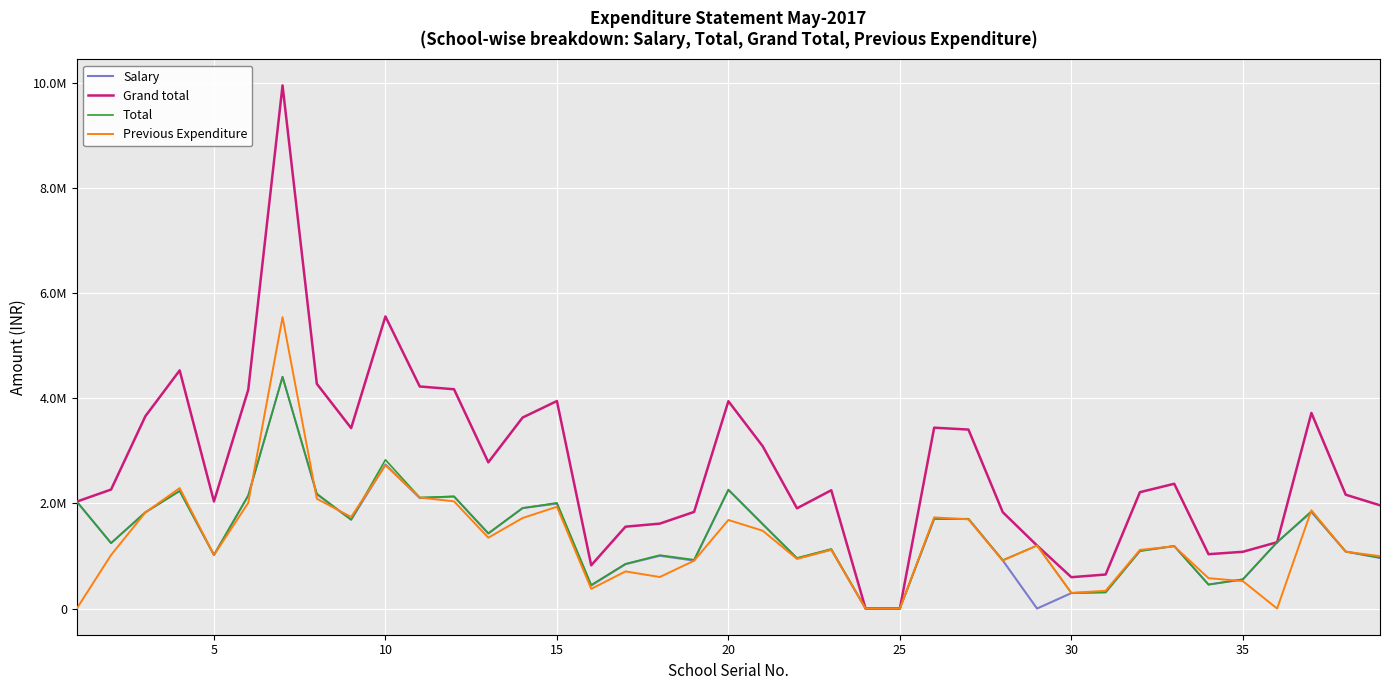

What are all the series names shown in the legend?

Salary, Grand total, Total, Previous Expenditure